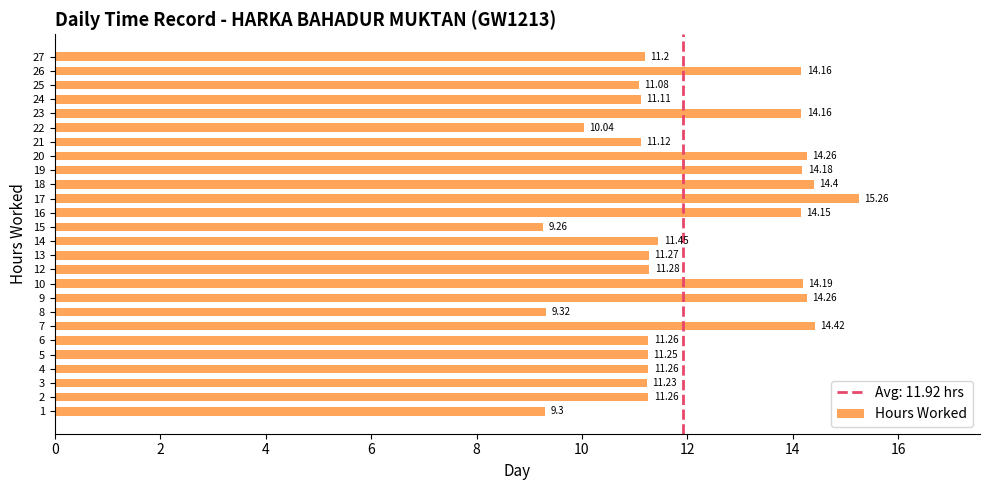

What is the difference between the values at 14 and 20?

2.8